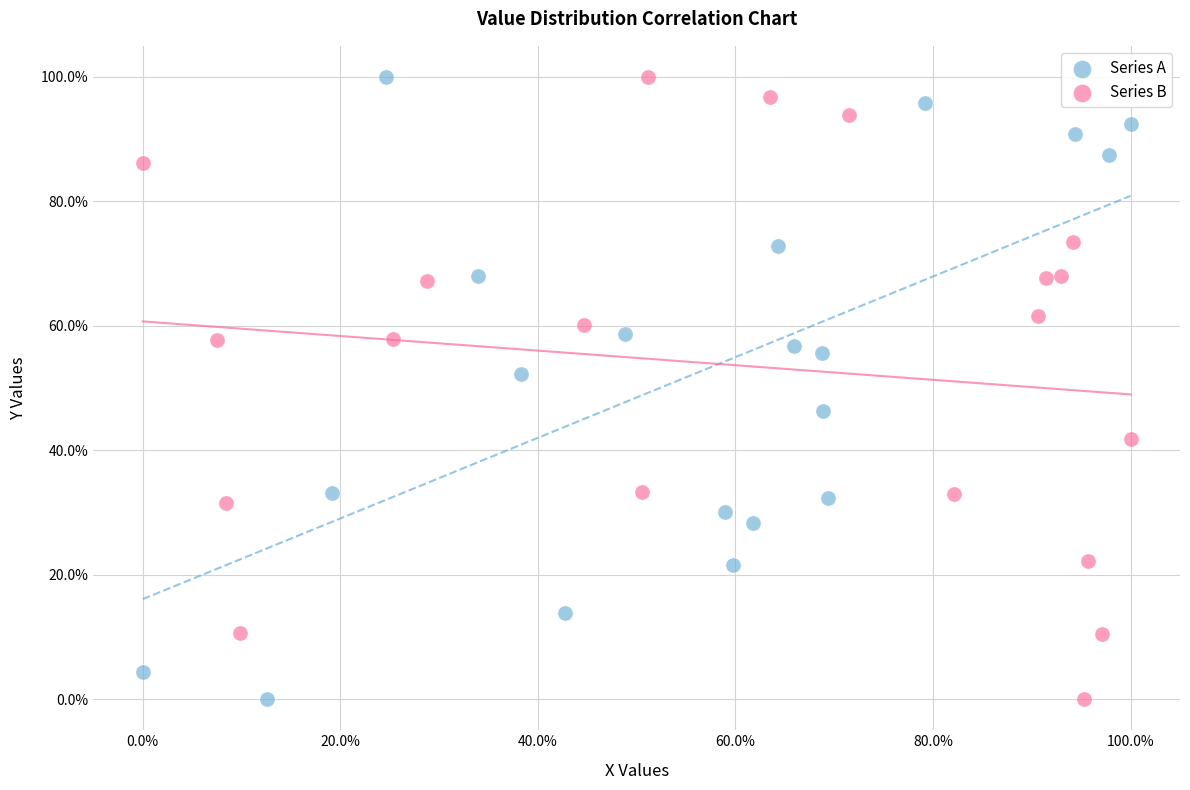

What are all the series names shown in the legend?

Series A, Series B